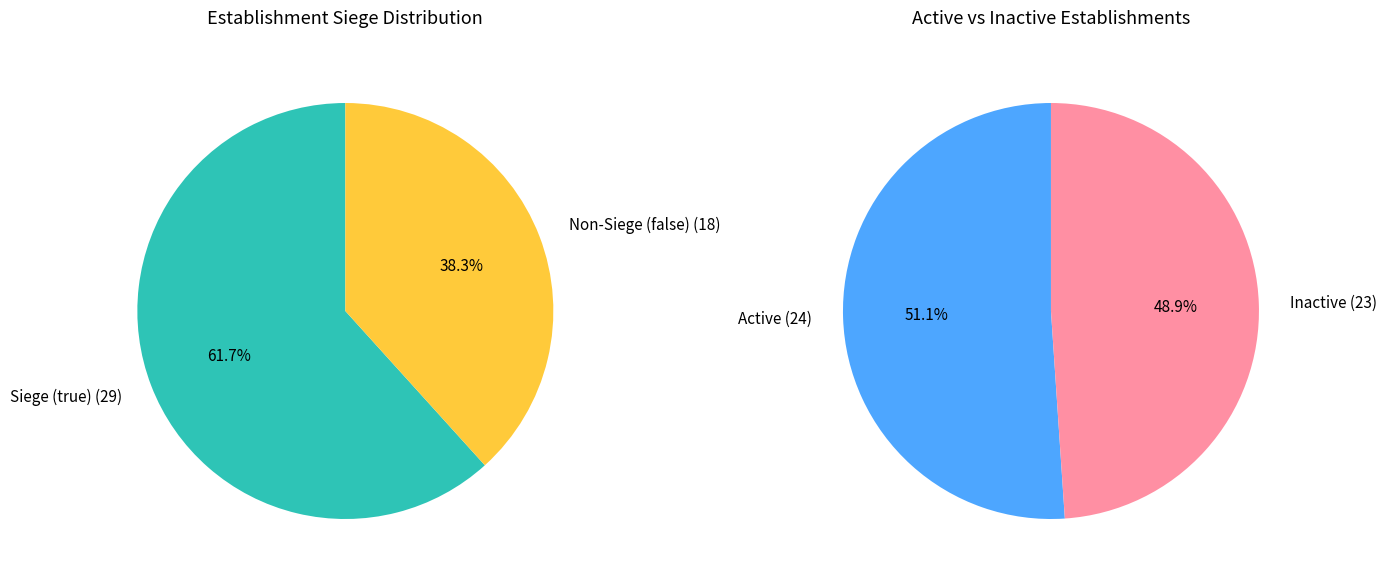

How many slices are in this pie chart?

2